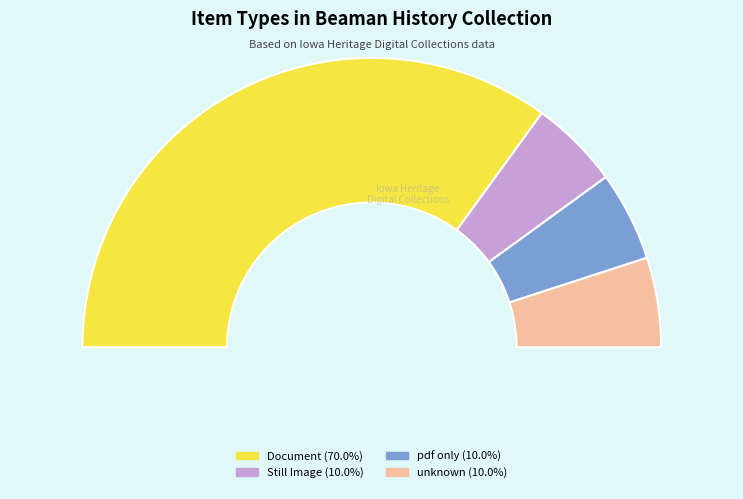

Does any single category account for the majority?

Yes